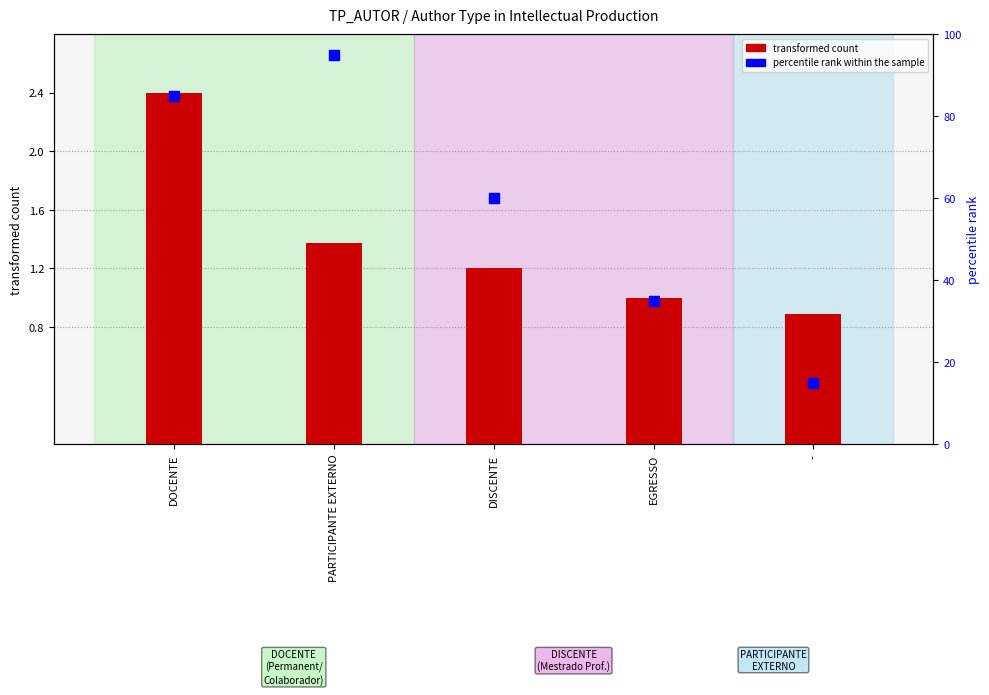

Is the value of transformed count at DISCENTE greater than the value of percentile rank within the sample at DOCENTE?

No